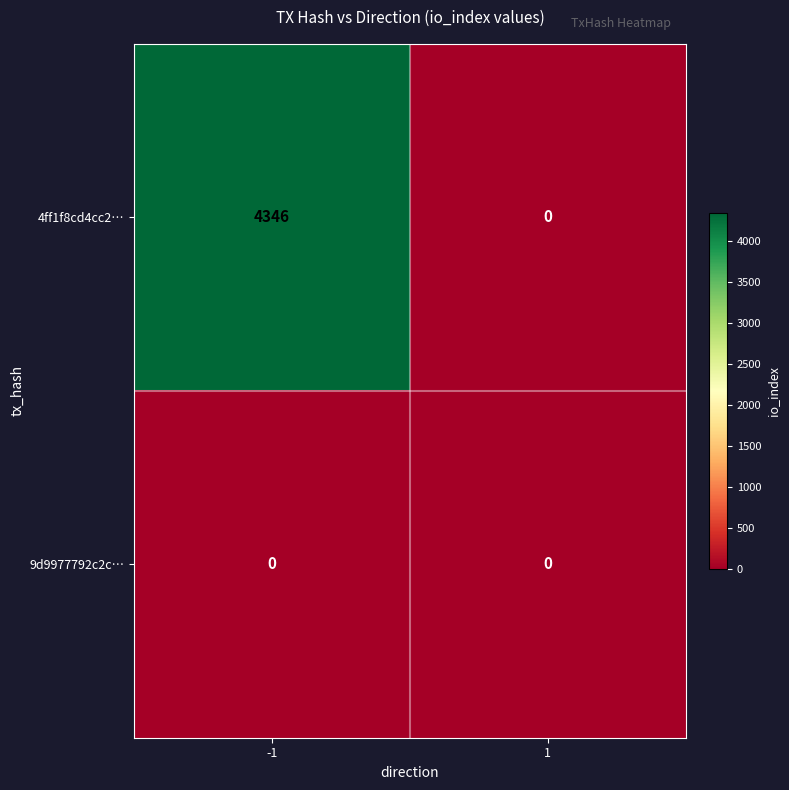

Which series has the largest total across all categories?

4ff1f8cd4cc2…